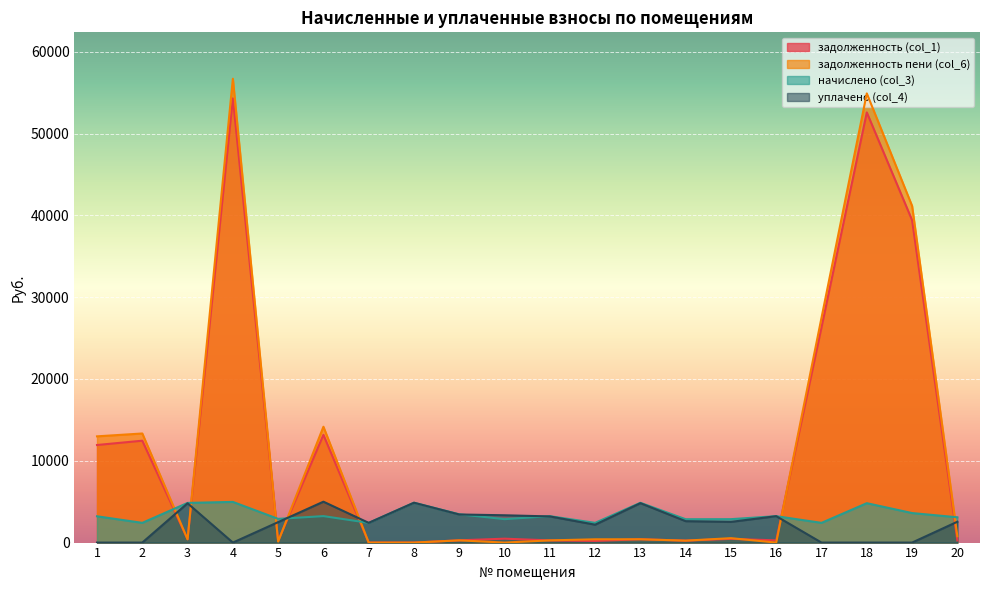

Reading left to right, extract all data points from this chart.

задолженность (col_1): 11928.0	12454.0	404.2	54303.0	198.2	13170.4	0.0	0.0	277.6	477.2	269.1	200.9	405.4	238.0	456.6	269.1	26328.8	52583.5	39414.8	257.7
задолженность пени (col_6): 12987.3	13336.9	404.2	56705.1	123.0	14161.5	0.0	0.0	272.3	0.0	269.1	401.9	406.9	238.0	540.3	0.0	27493.5	54909.3	41158.2	774.4
начислено (col_3): 3214.8	2411.2	4851.0	4972.9	2899.1	3236.4	2411.2	4872.5	3458.9	2863.2	3229.2	2411.2	4865.3	2856.0	2863.2	3229.2	2411.2	4815.1	3609.5	3092.9
уплачено (col_4): 0.0	0.0	4805.0	0.0	2500.0	5000.0	2411.2	4872.5	3435.0	3338.9	3198.6	2187.4	4819.2	2617.0	2532.0	3229.2	0.0	0.0	0.0	2548.1